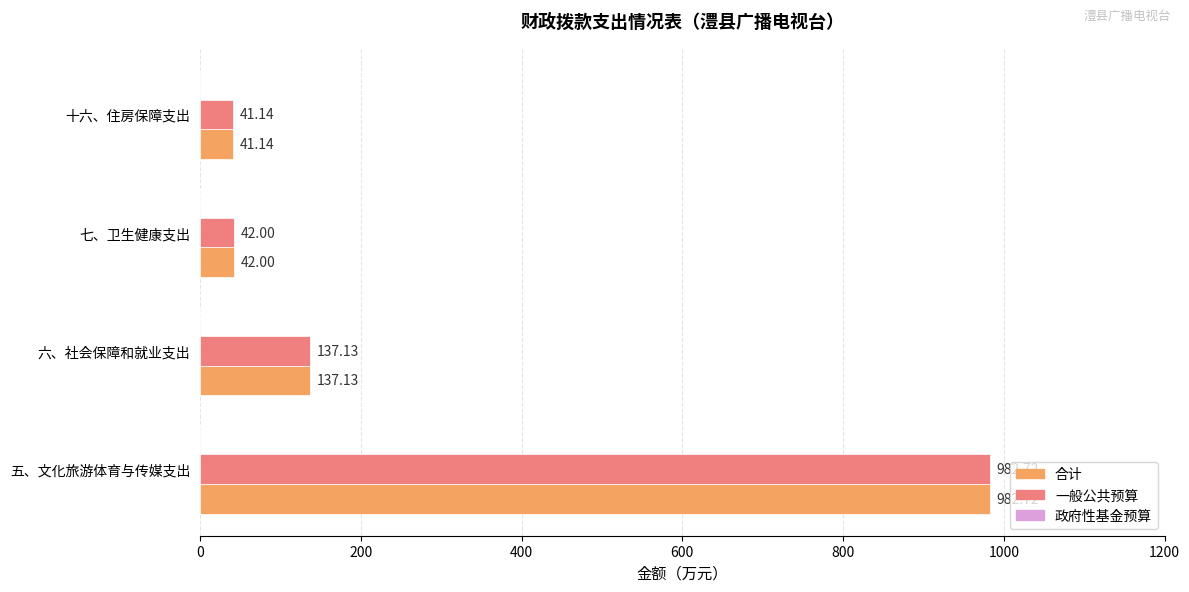

What is the difference between the maximum and minimum values in the 一般公共预算 series?

941.6